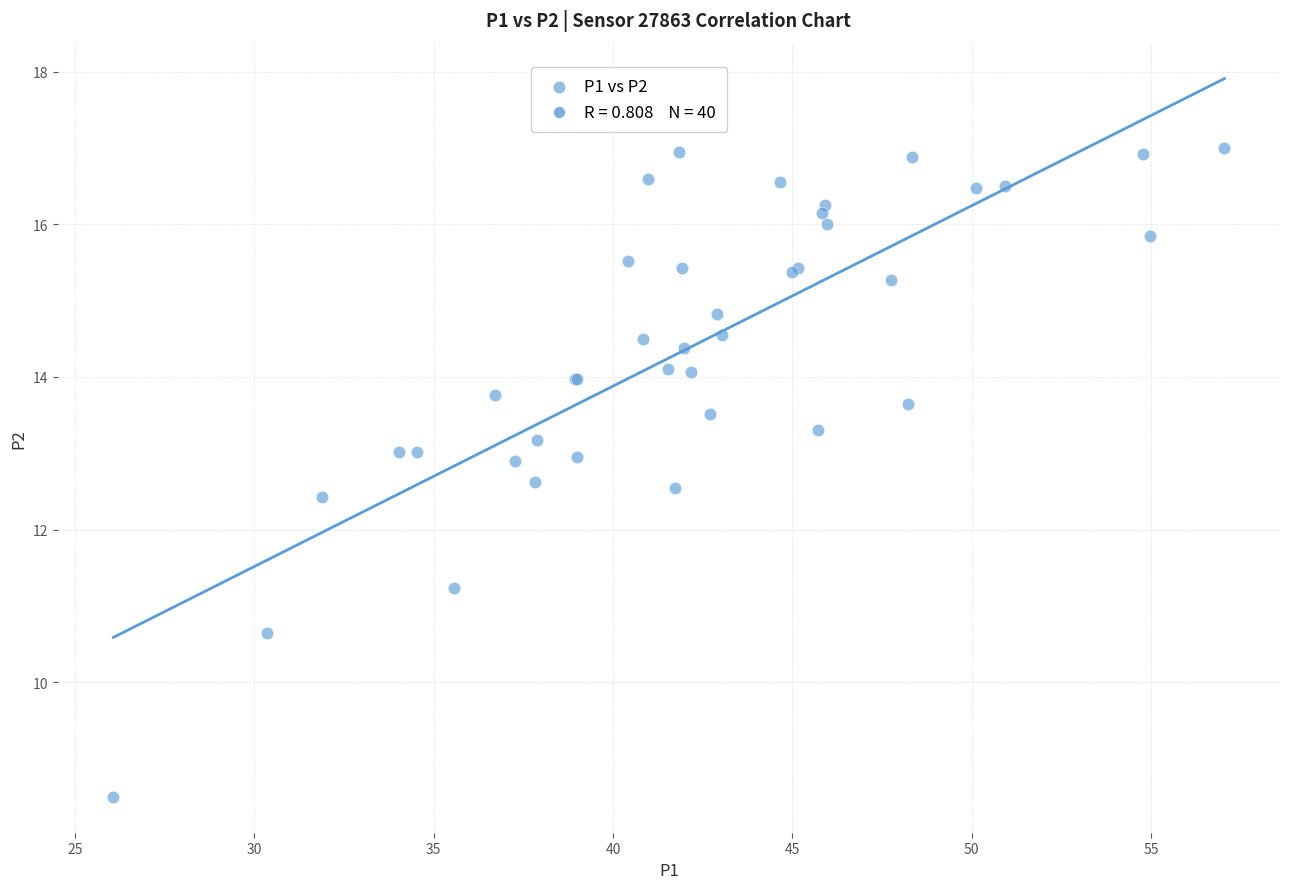

What Y value in the scatter plot is closest to 12?

12.4